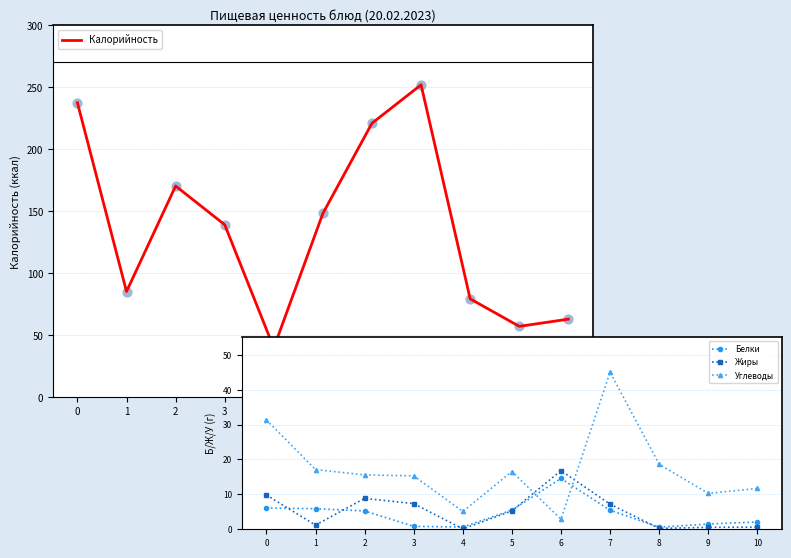

Is the value of Белки at 2 greater than the value of Углеводы at 3?

No